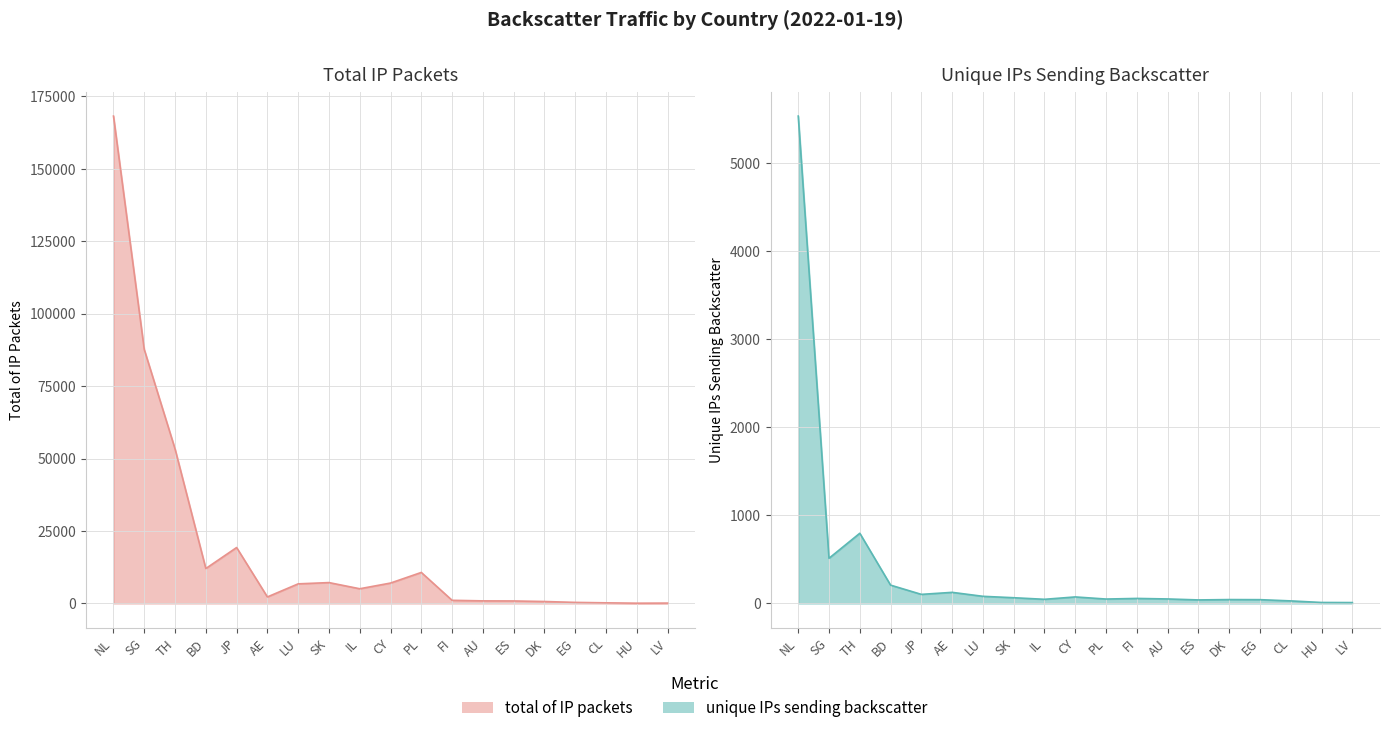

Which category has the highest value in the total of IP packets series?

NL